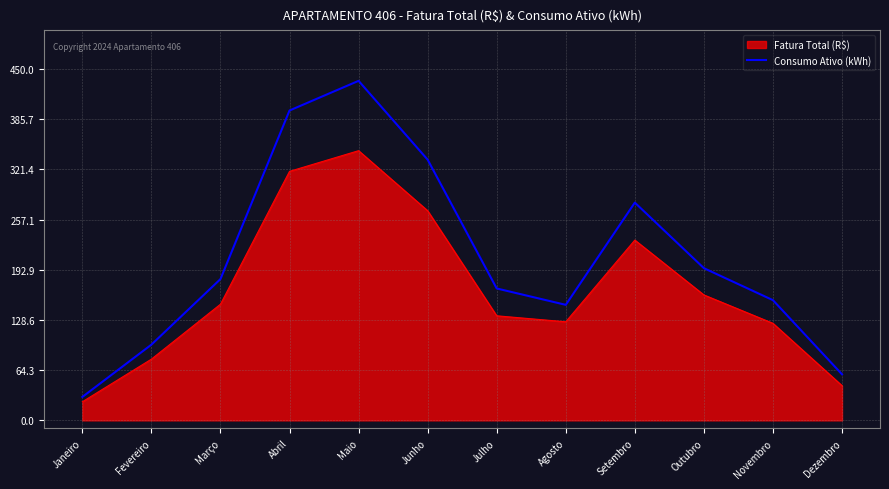

Rank the series at Setembro from lowest to highest value.

Fatura Total (R$), Consumo Ativo (kWh)